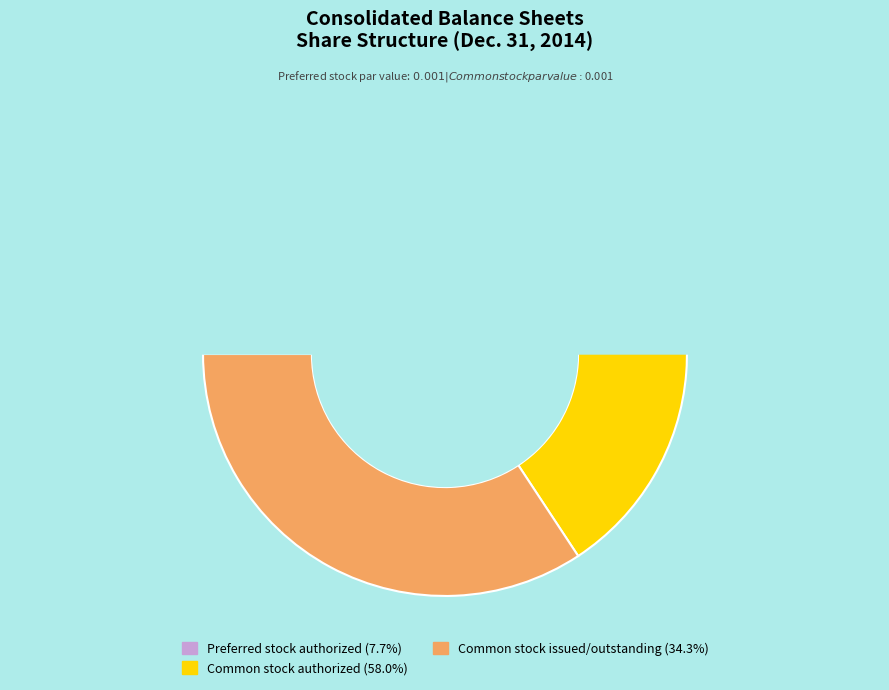

What percentage is the Preferred stock authorized slice, to the nearest percent?

8%